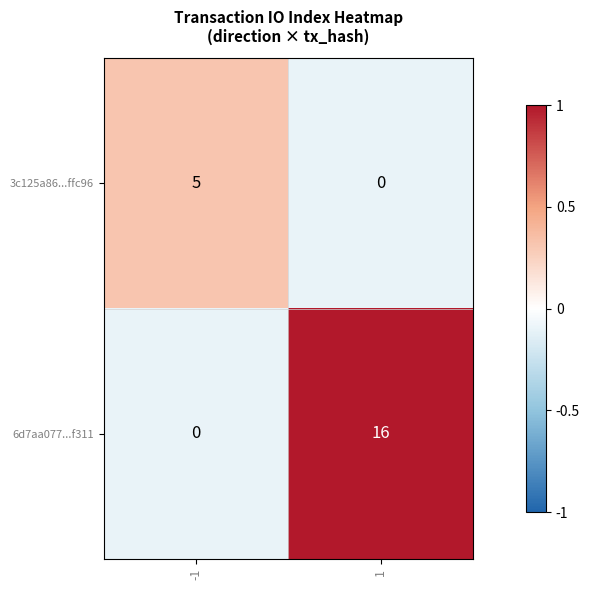

What is the average value of the 6d7aa077...f311 series?

8